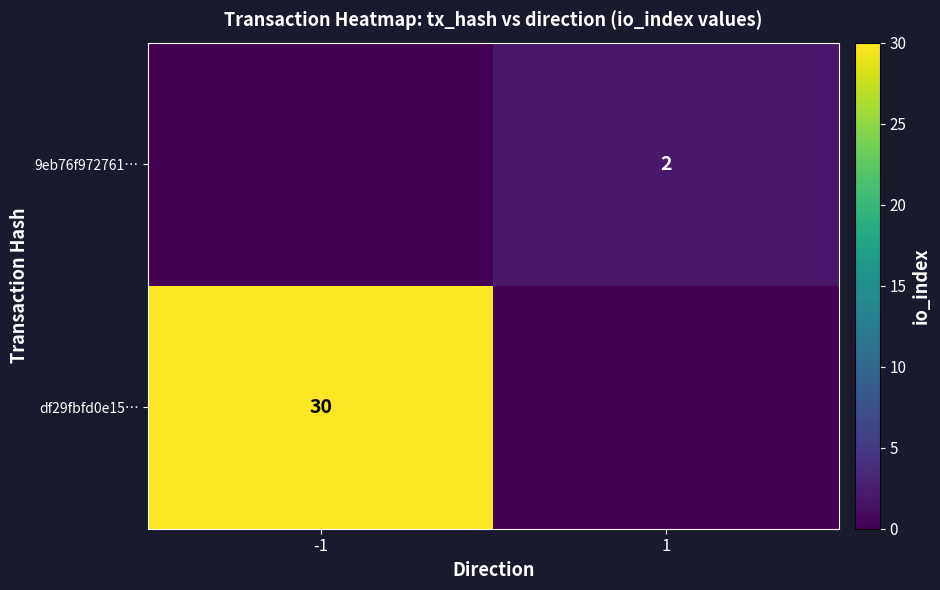

Is the value of df29fbfd0e15… at -1 greater than the value of 9eb76f972761… at 1?

Yes